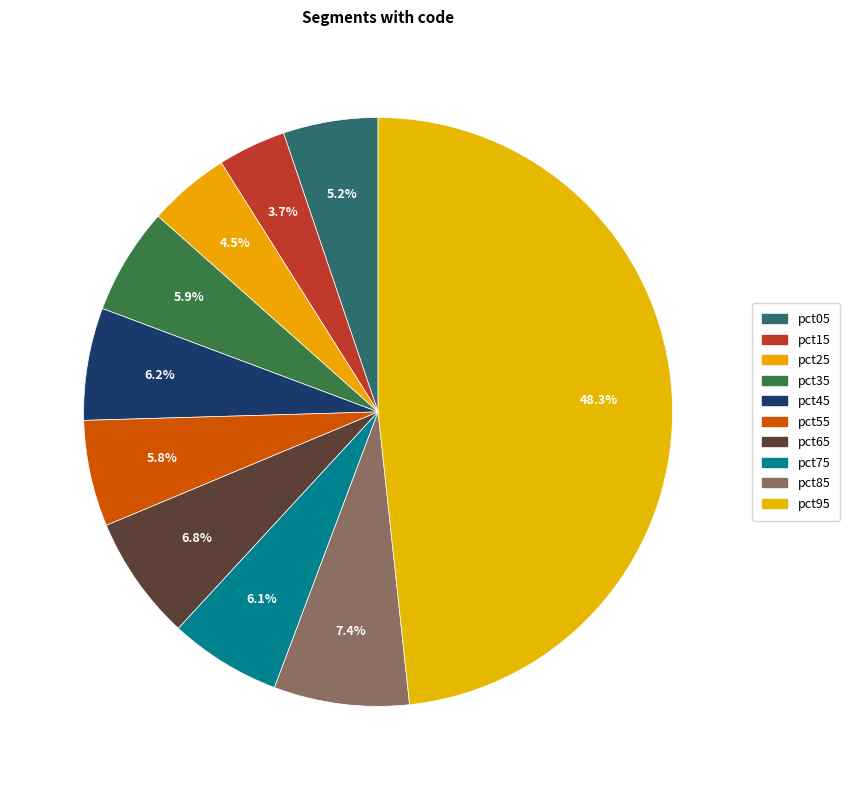

What is the total percentage of pct35 and pct25?

10.3%